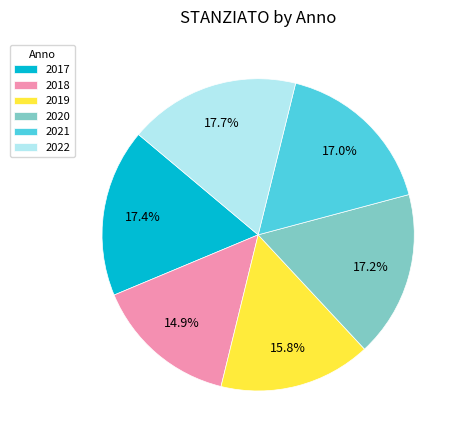

What percentage is NOT represented by 2018?

85.1%